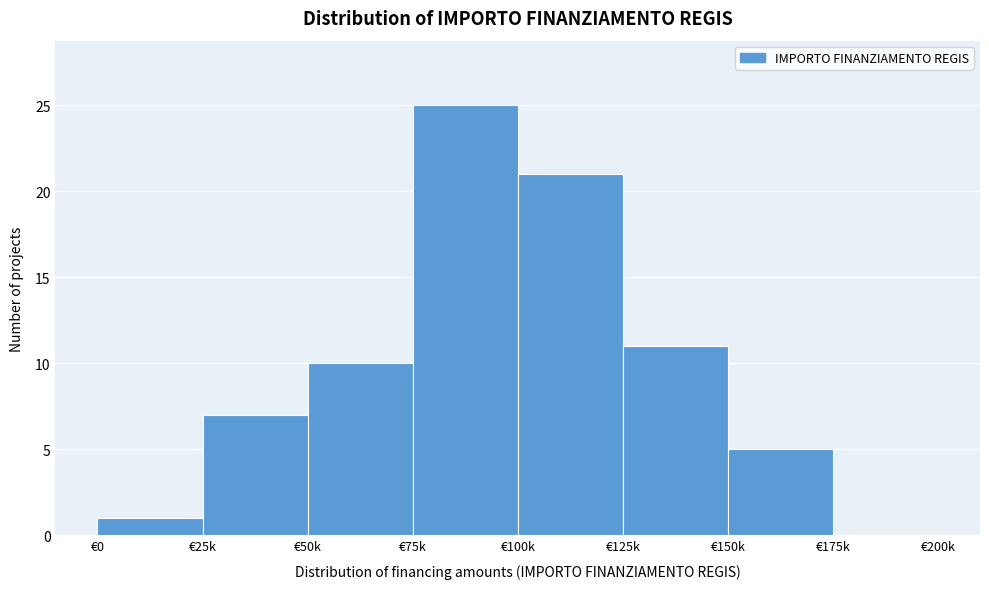

Reading left to right, extract all data points from this chart.

€0=1	€25k=7	€50k=10	€75k=25	€100k=21	€125k=11	€150k=5	€175k=0